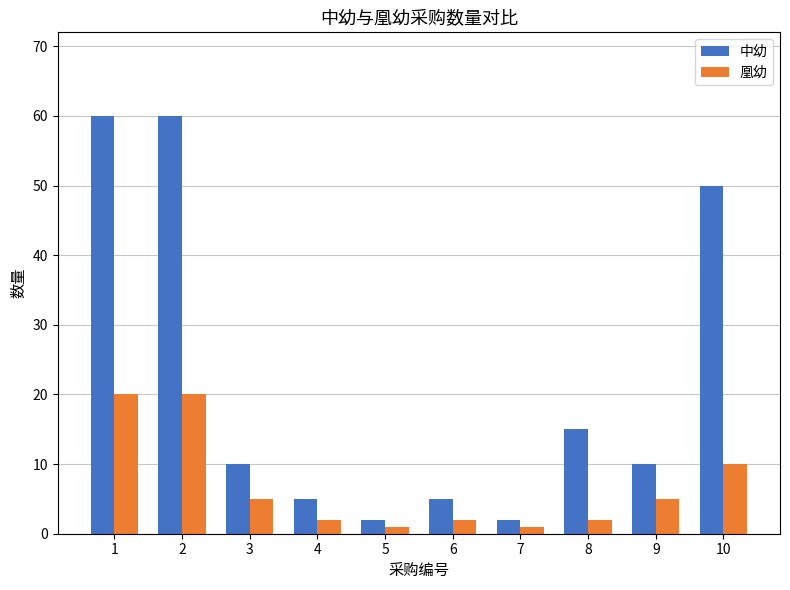

Are the bars grouped side by side (vs. stacked)?

Yes